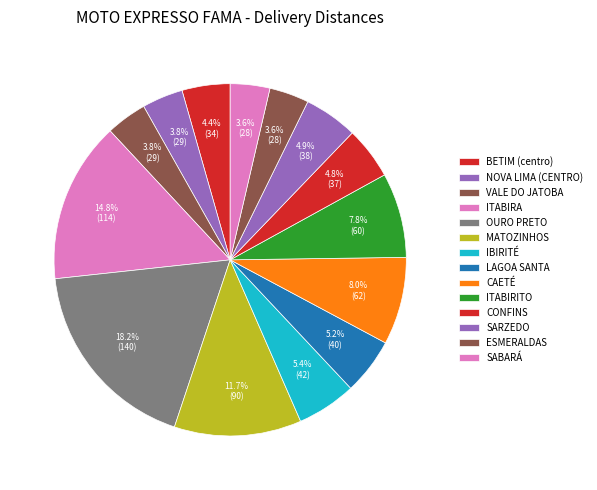

Which category has the biggest portion of the pie?

OURO PRETO